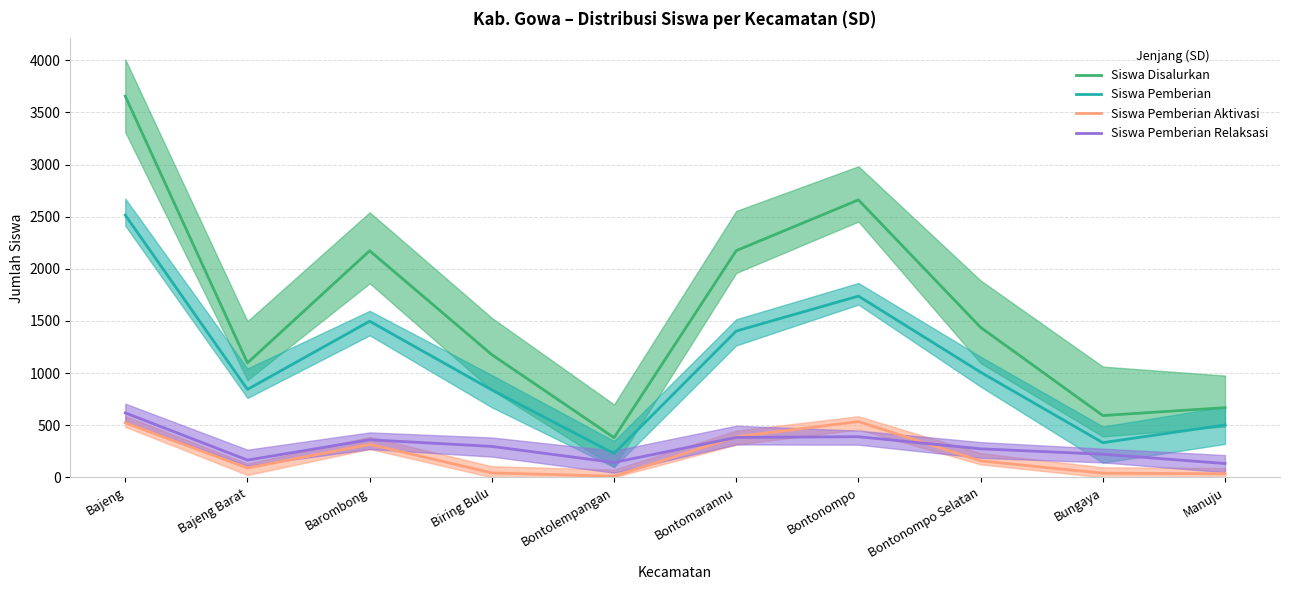

Which category has the highest value in the Siswa Disalurkan series?

Bajeng